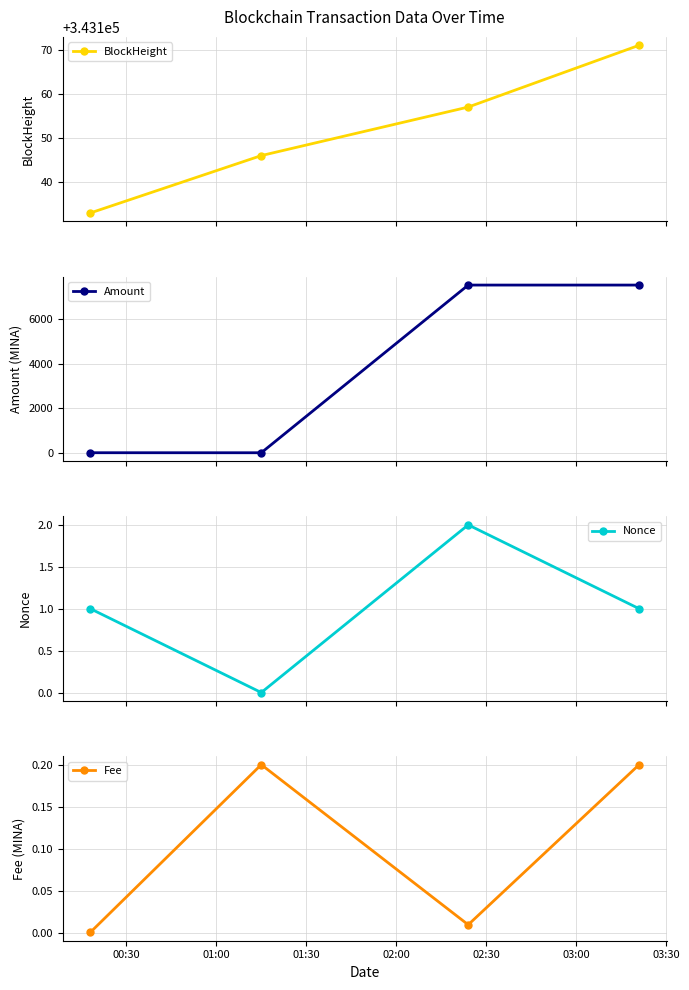

True or false: BlockHeight has more than 2 interior local peaks.

False